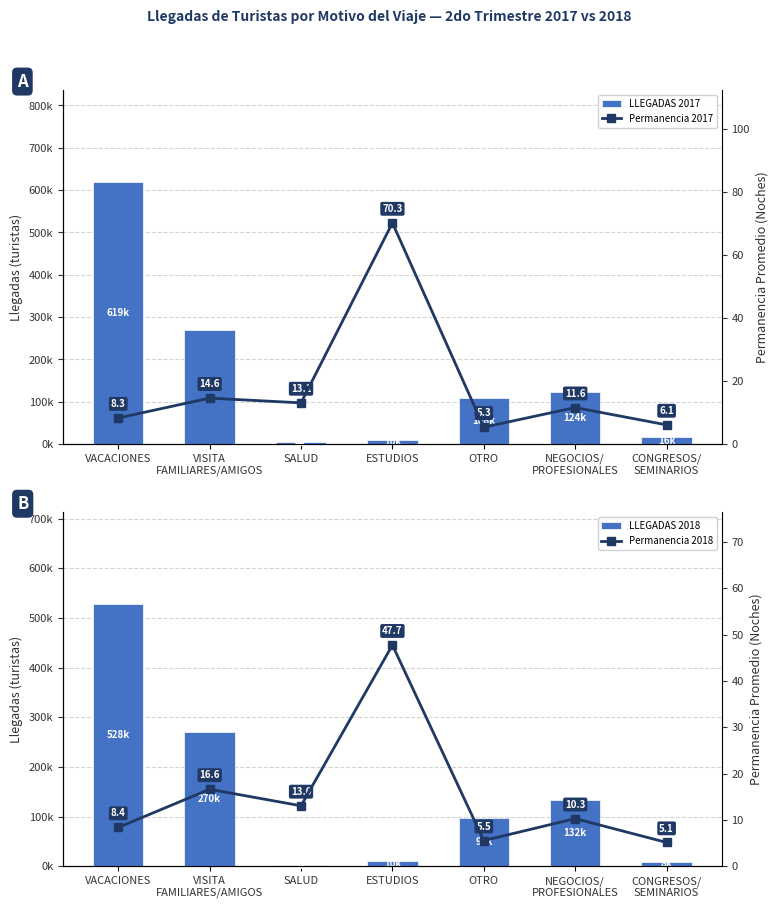

What is the approximate value of Permanencia 2017 at ESTUDIOS?

70.3